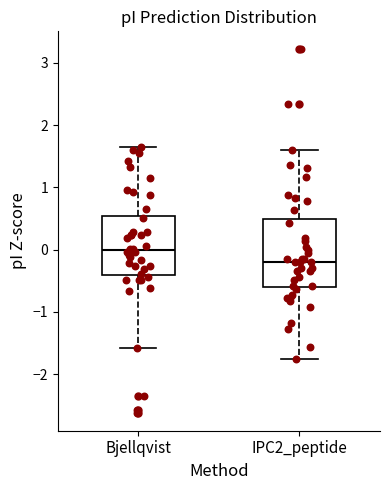

Reading left to right, read every box against the y-axis: the position of its median line, the range the box covers, and the ends of its whiskers. The values are not printed on the chart, so give them approximately, as read against the axis.

Bjellqvist: median 0.0, box -0.4 to 0.5, whiskers -1.6 to 1.6
IPC2_peptide: median -0.2, box -0.6 to 0.5, whiskers -1.8 to 1.6